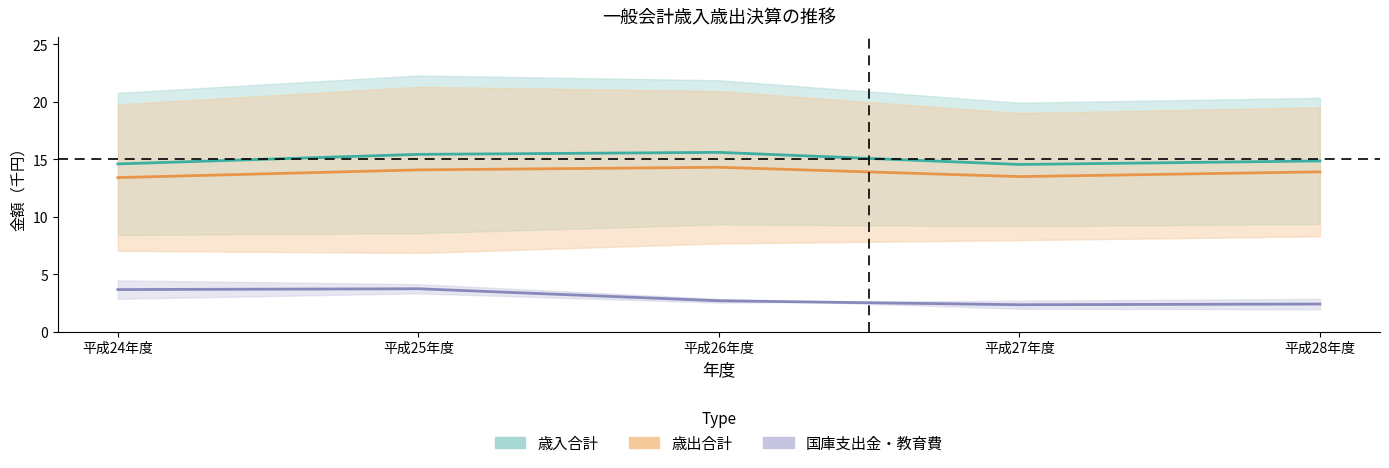

What is the value of the 歳出合計（中央値） point at the 3rd from the left?

14.3